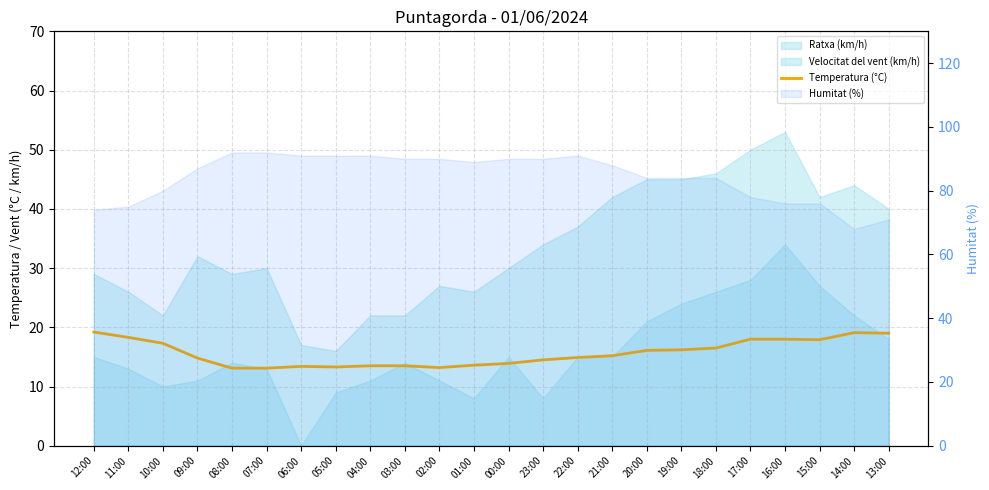

What is the label of the 9th point from the left?

04:00